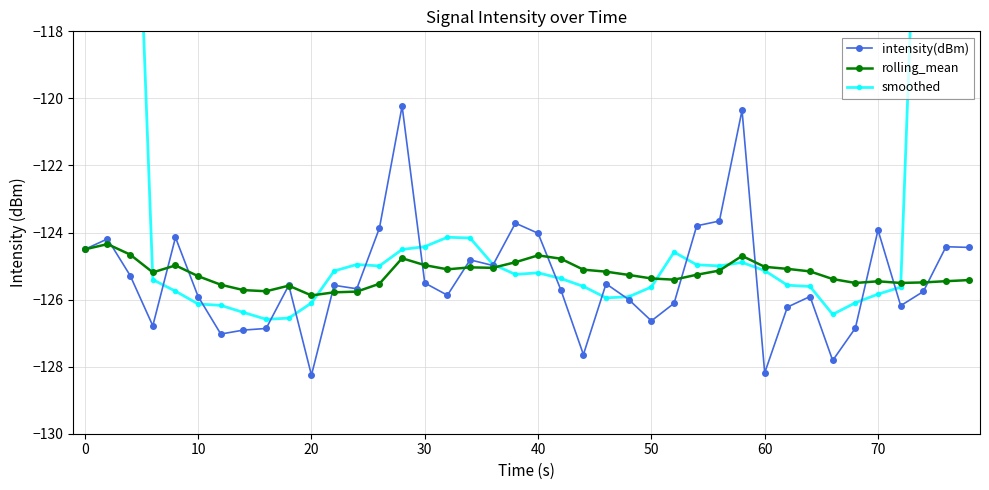

What is the greatest value displayed?

-71.5